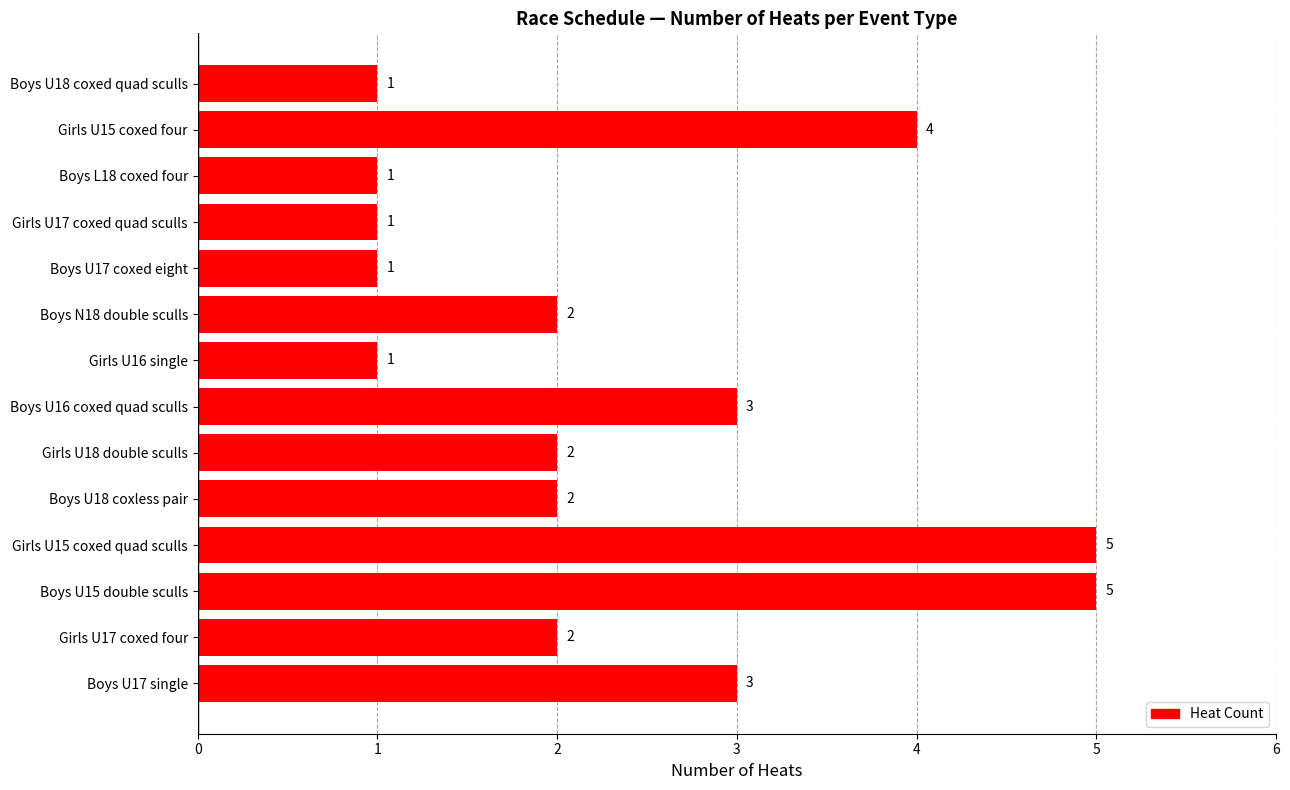

How many series are shown in this chart?

1